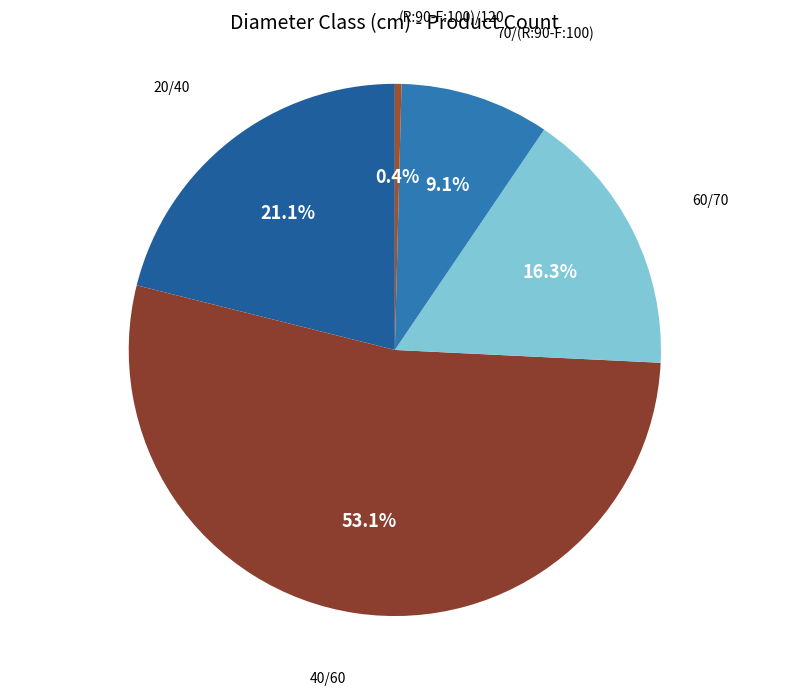

How many segments does this pie chart have?

5